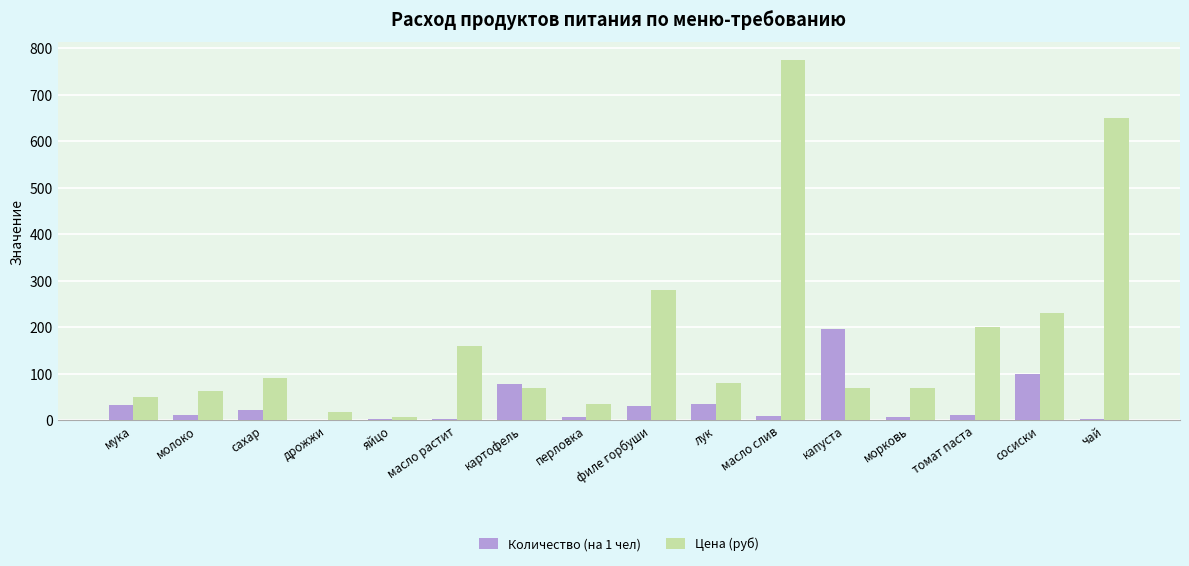

At which label does Количество (на 1 чел) first exceed 12?

мука